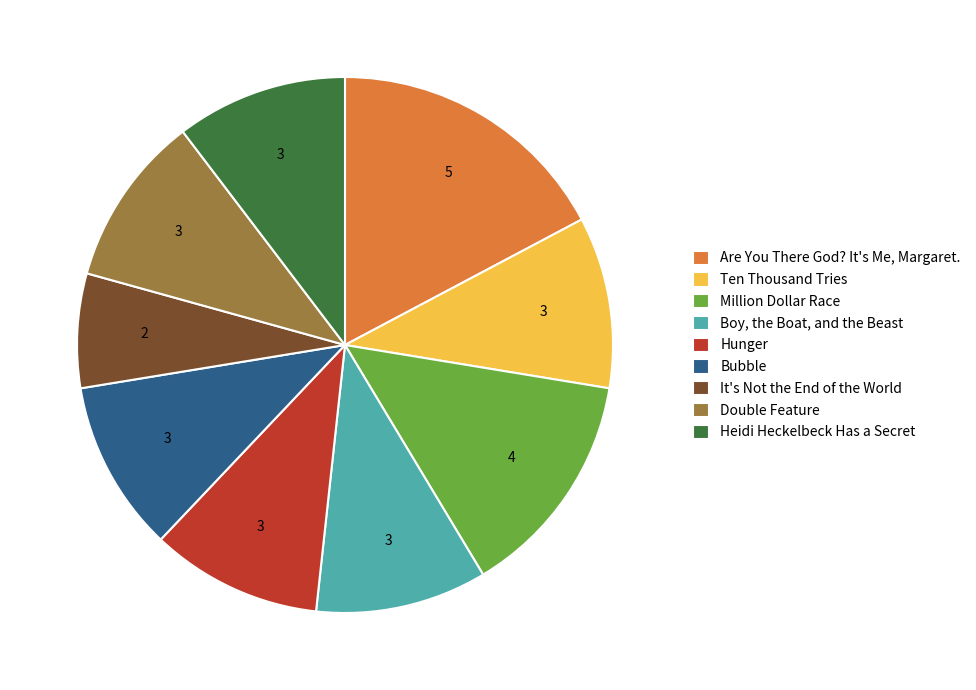

The Ten Thousand Tries slice represents 17% of the pie. True or false?

False